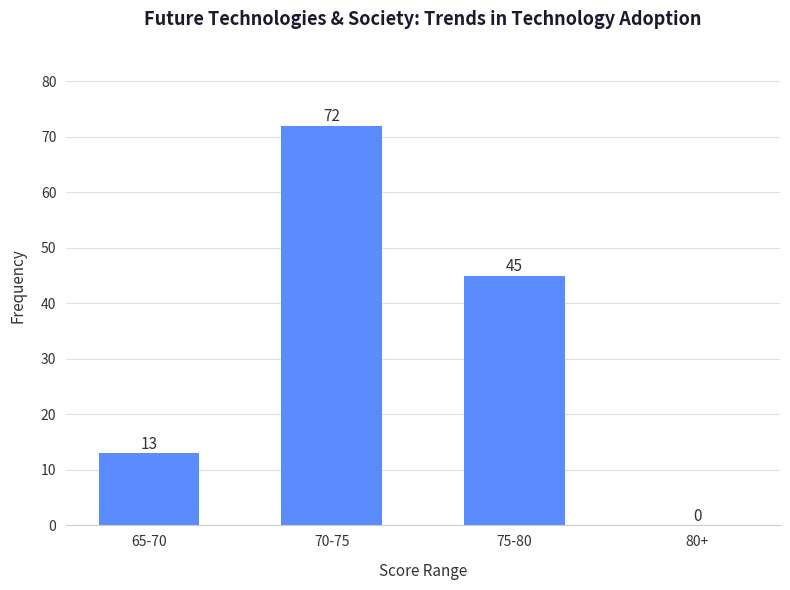

Reading left to right, what are all the values shown in this chart?

65-70=13	70-75=72	75-80=45	80+=0